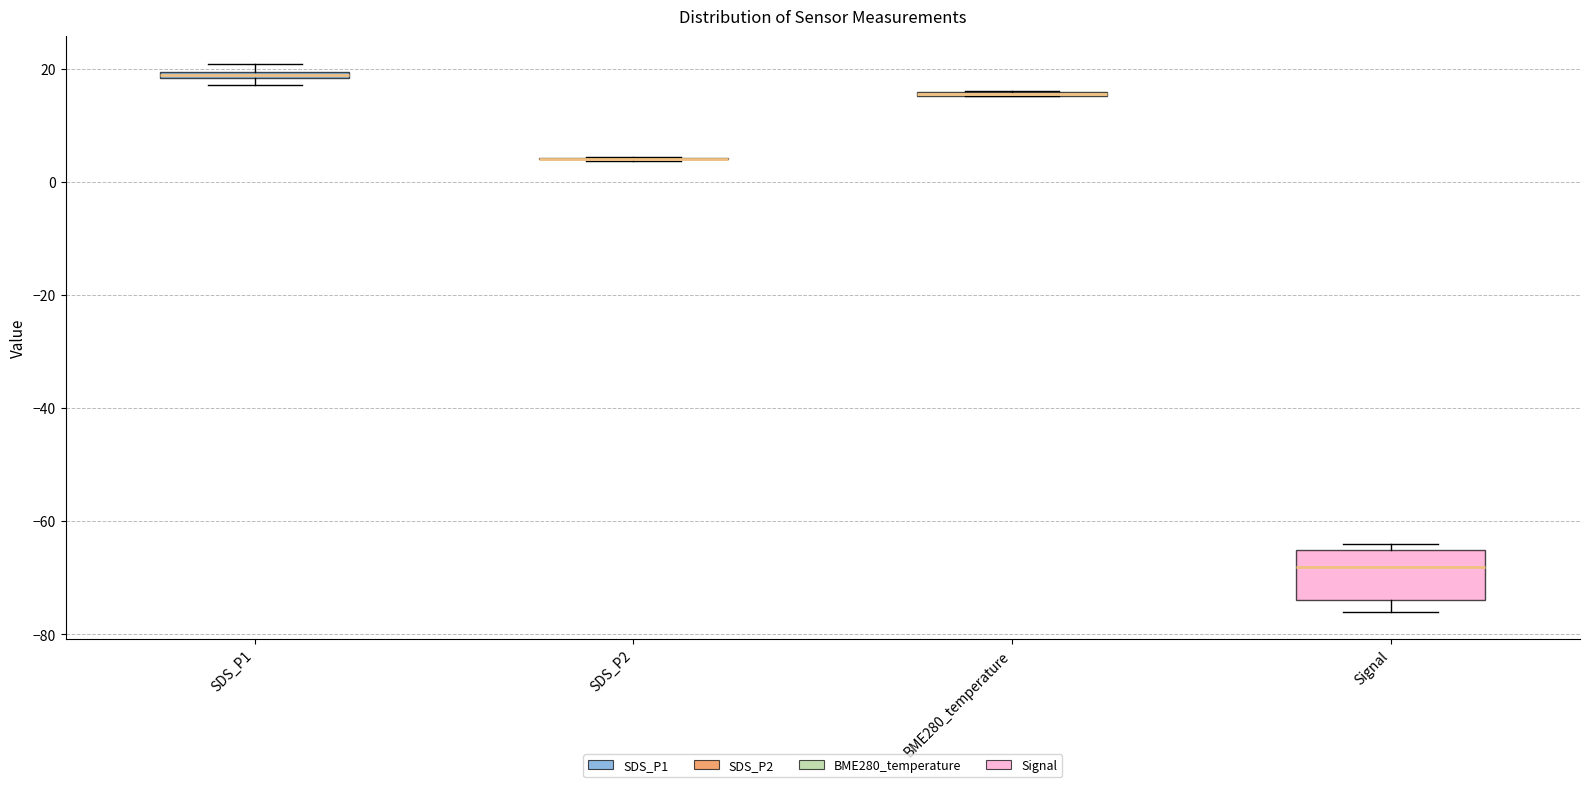

Which box is the tallest, from its lower edge to its upper edge?

Signal